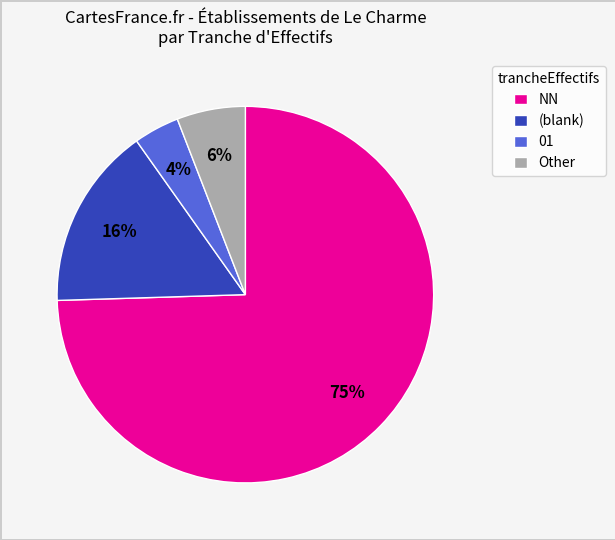

Is it true that NN is 75% of the pie?

True